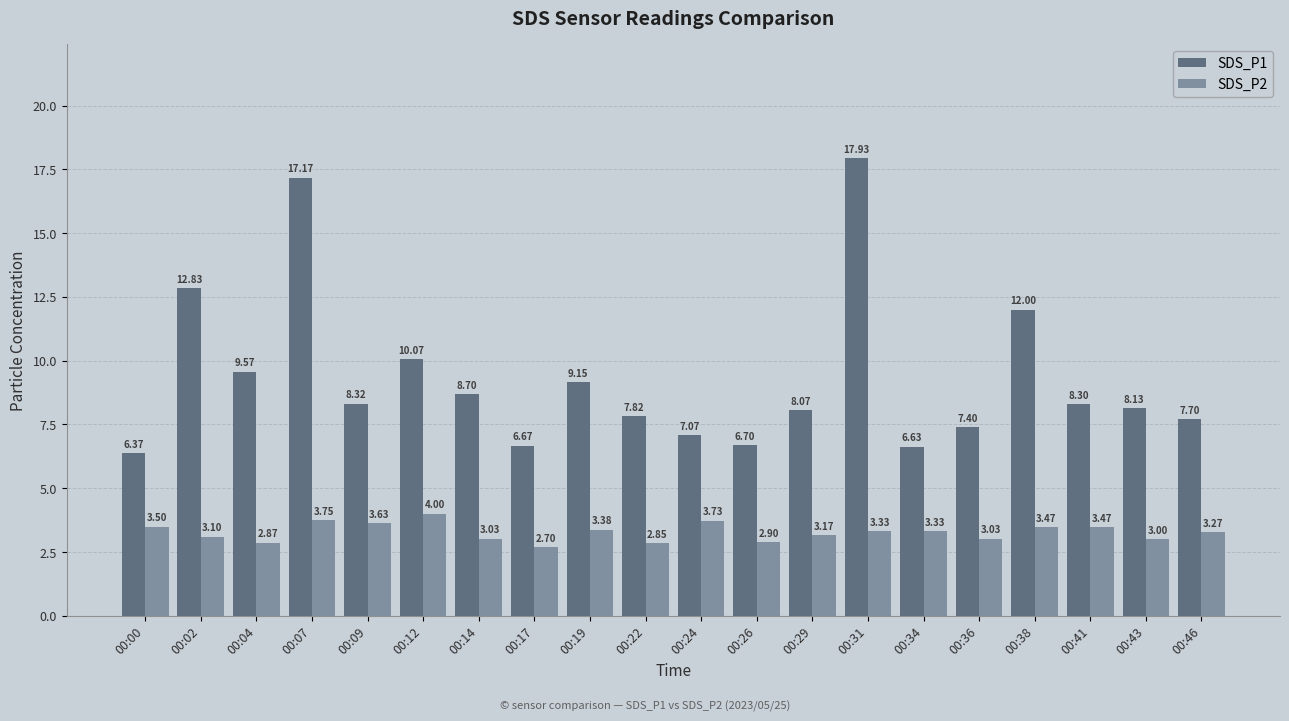

What is the value of the SDS_P1 bar at the 14th from the left?

17.9